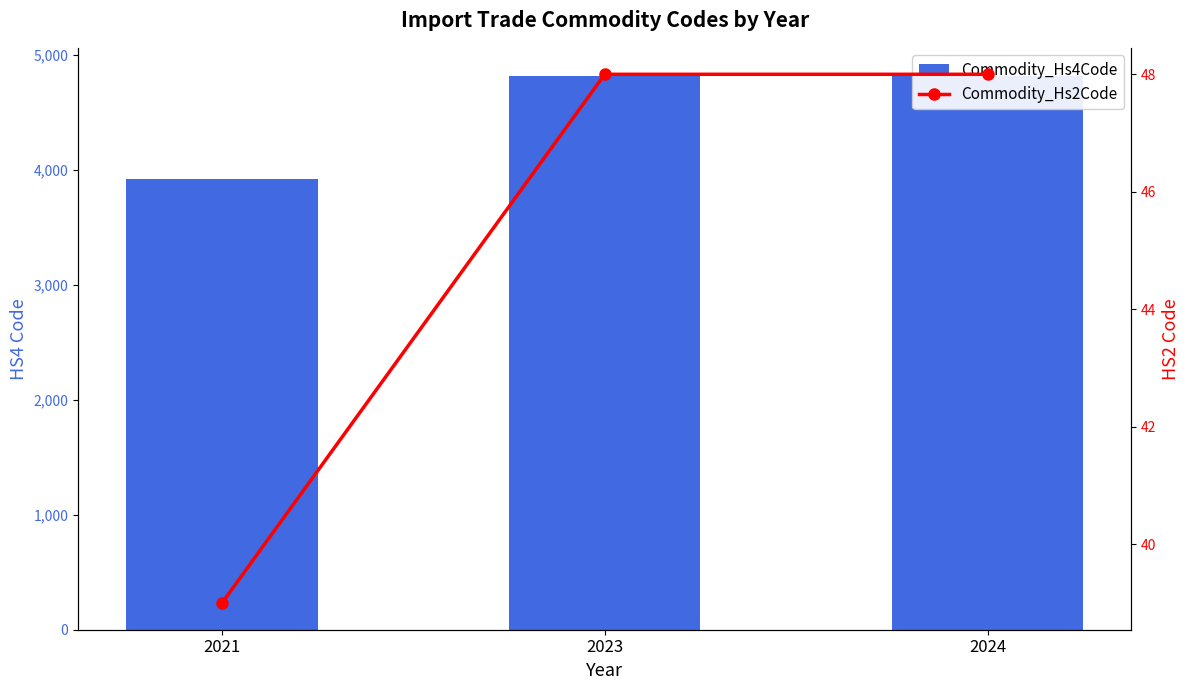

At how many categories does at least one series exceed 4155?

2